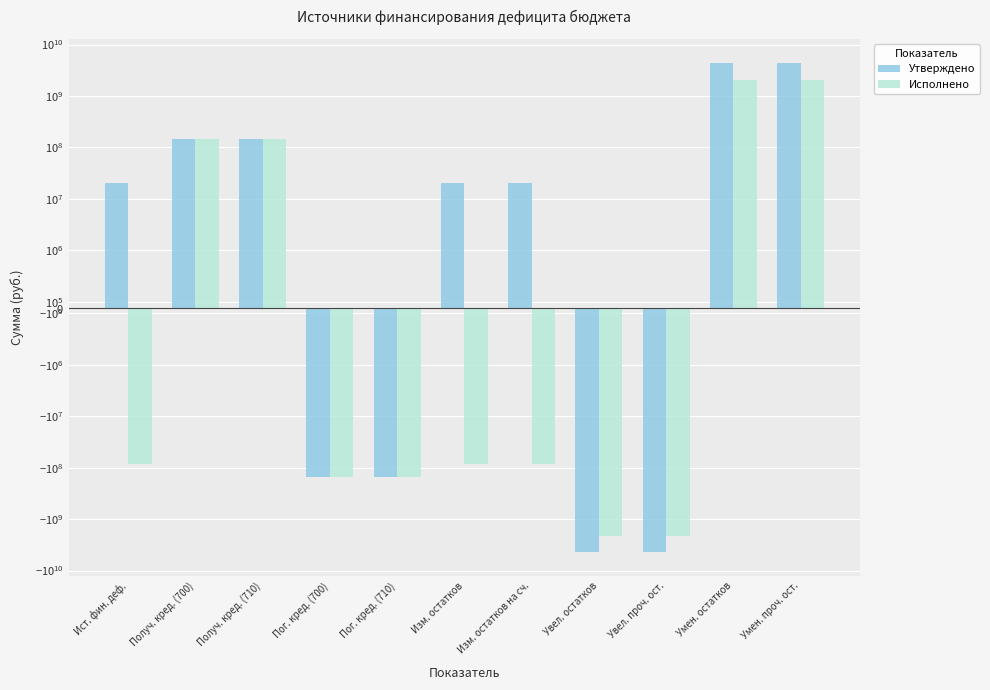

What is the label of the 3rd bar from the right?

Увел. проч. ост.